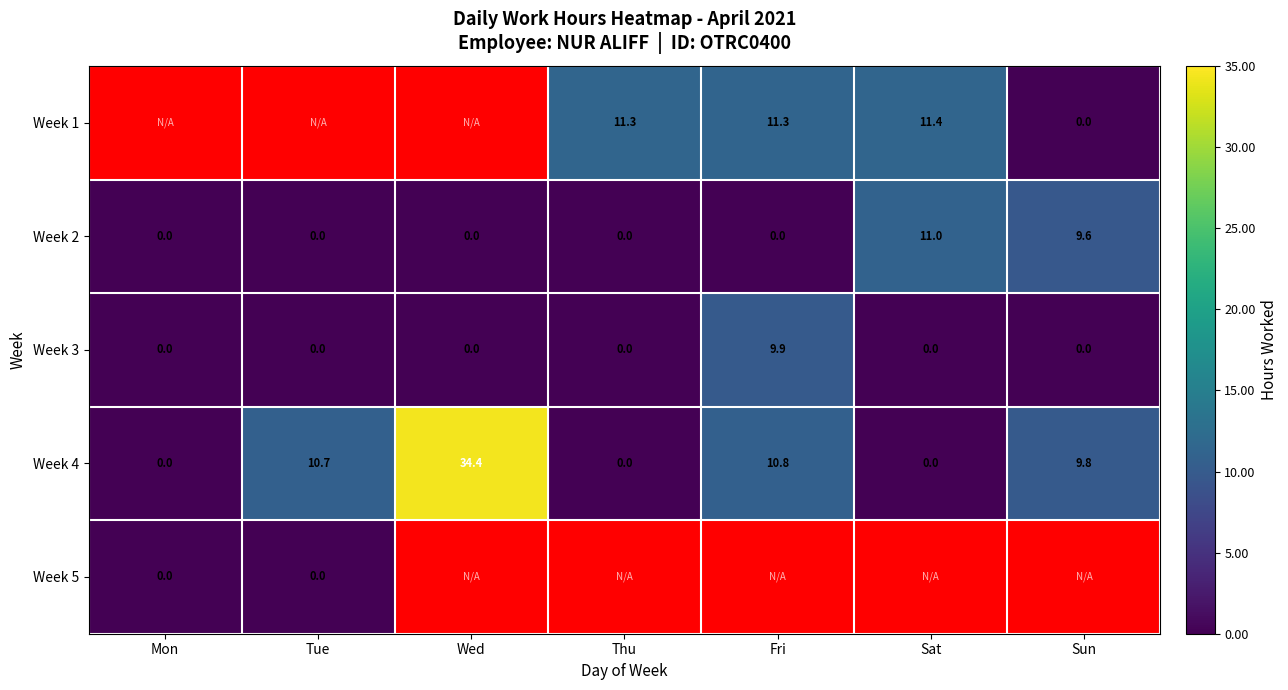

At which label does Week 4 first exceed 9?

Tue